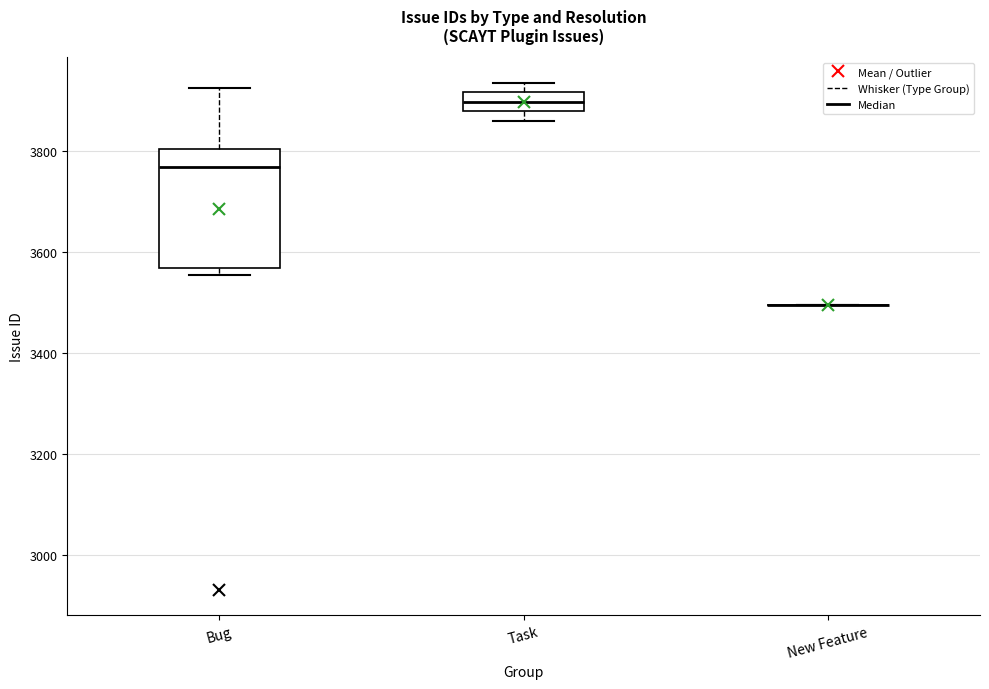

Reading left to right, read every box against the y-axis: the position of its median line, the range the box covers, and the ends of its whiskers. The values are not printed on the chart, so give them approximately, as read against the axis.

Bug: median 3760, box 3560 to 3800, whiskers 3560 (just below the box's lower edge) to 3920
Task: median 3900, box 3880 to 3920, whiskers 3860 to 3940
New Feature: box collapsed to a line at 3500, whiskers 3500 to 3500